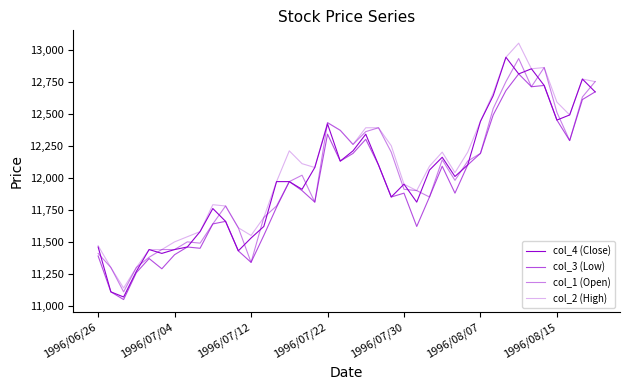

How many lines are shown in the chart?

4